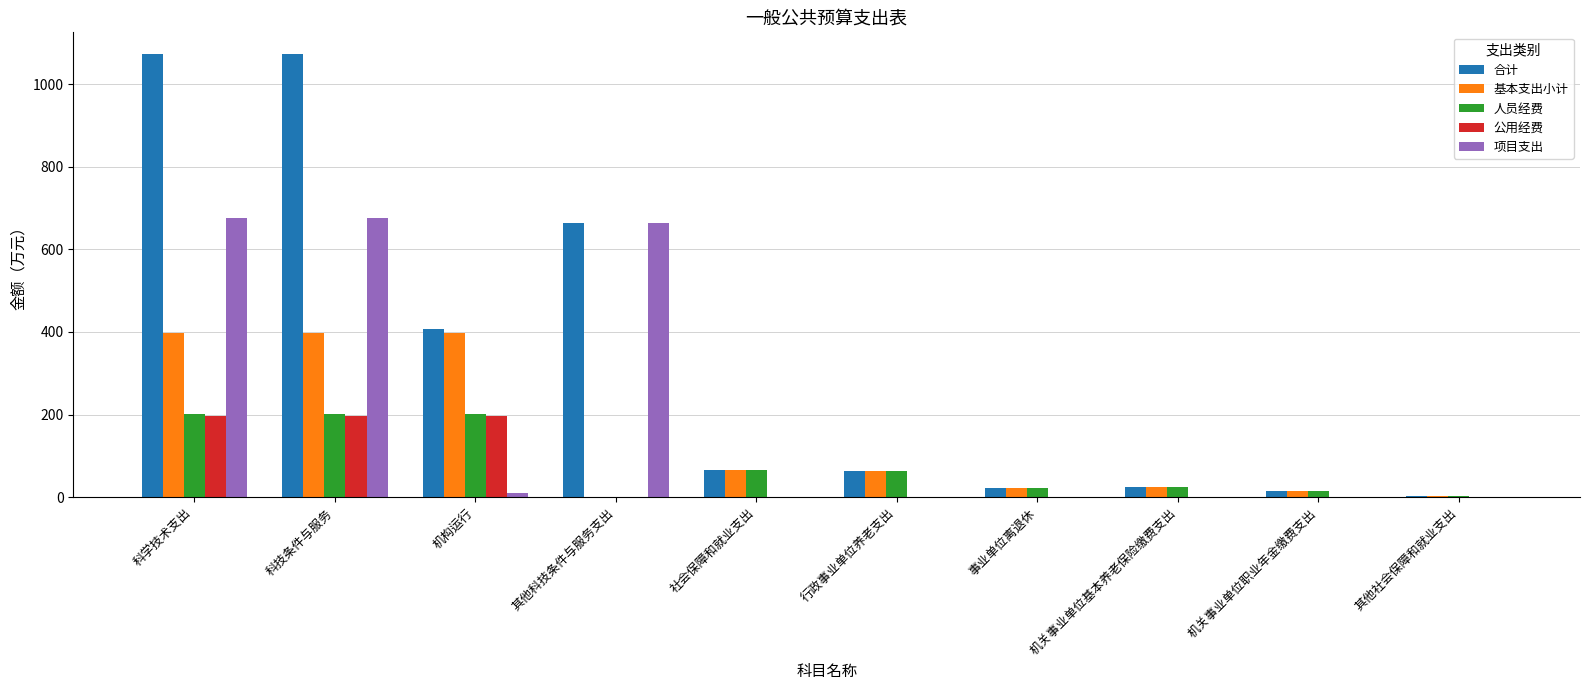

How many values in the 基本支出小计 series exceed 62?

5